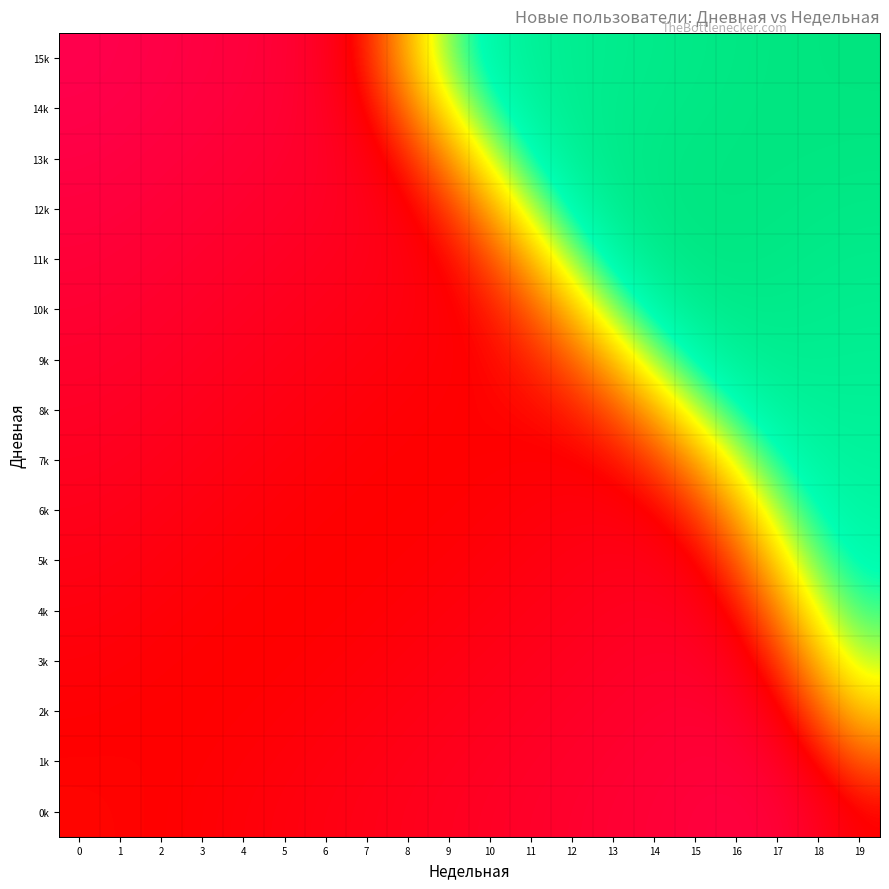

Reading right to left, extract all data points from this chart.

0k: 19=0.2	18=0.1	17=0.1	16=0.0	15=0.0	14=0.1	13=0.1	12=0.1	11=0.1	10=0.1	9=0.1	8=0.1	7=0.1	6=0.2	5=0.2	4=0.2	3=0.2	2=0.2	1=0.2	0=0.2
1k: 19=0.3	18=0.2	17=0.1	16=0.1	15=0.1	14=0.1	13=0.1	12=0.1	11=0.1	10=0.1	9=0.1	8=0.1	7=0.2	6=0.2	5=0.2	4=0.2	3=0.2	2=0.2	1=0.2	0=0.2
2k: 19=0.5	18=0.4	17=0.2	16=0.1	15=0.1	14=0.1	13=0.1	12=0.1	11=0.1	10=0.1	9=0.1	8=0.2	7=0.2	6=0.2	5=0.2	4=0.2	3=0.2	2=0.2	1=0.2	0=0.2
3k: 19=0.7	18=0.5	17=0.3	16=0.1	15=0.1	14=0.1	13=0.1	12=0.1	11=0.1	10=0.1	9=0.2	8=0.2	7=0.2	6=0.2	5=0.2	4=0.2	3=0.2	2=0.2	1=0.2	0=0.2
4k: 19=0.8	18=0.6	17=0.4	16=0.2	15=0.1	14=0.1	13=0.1	12=0.1	11=0.1	10=0.2	9=0.2	8=0.2	7=0.2	6=0.2	5=0.2	4=0.2	3=0.2	2=0.2	1=0.2	0=0.2
5k: 19=0.8	18=0.7	17=0.5	16=0.3	15=0.2	14=0.1	13=0.1	12=0.2	11=0.2	10=0.2	9=0.2	8=0.2	7=0.2	6=0.2	5=0.2	4=0.2	3=0.2	2=0.2	1=0.2	0=0.1
6k: 19=0.9	18=0.8	17=0.7	16=0.5	15=0.3	14=0.2	13=0.2	12=0.2	11=0.2	10=0.2	9=0.2	8=0.2	7=0.2	6=0.2	5=0.2	4=0.2	3=0.2	2=0.2	1=0.1	0=0.1
7k: 19=0.9	18=0.9	17=0.8	16=0.6	15=0.5	14=0.3	13=0.2	12=0.2	11=0.2	10=0.2	9=0.2	8=0.2	7=0.2	6=0.2	5=0.2	4=0.2	3=0.1	2=0.1	1=0.1	0=0.1
8k: 19=0.9	18=0.9	17=0.9	16=0.8	15=0.6	14=0.5	13=0.3	12=0.2	11=0.2	10=0.2	9=0.2	8=0.2	7=0.2	6=0.2	5=0.2	4=0.1	3=0.1	2=0.1	1=0.1	0=0.1
9k: 19=0.9	18=0.9	17=0.9	16=0.9	15=0.8	14=0.7	13=0.5	12=0.3	11=0.3	10=0.2	9=0.2	8=0.2	7=0.2	6=0.2	5=0.1	4=0.1	3=0.1	2=0.1	1=0.1	0=0.1
10k: 19=0.9	18=0.9	17=1.0	16=1.0	15=0.9	14=0.8	13=0.7	12=0.5	11=0.3	10=0.2	9=0.2	8=0.2	7=0.2	6=0.1	5=0.1	4=0.1	3=0.1	2=0.1	1=0.1	0=0.1
11k: 19=1.0	18=1.0	17=1.0	16=1.0	15=1.0	14=0.9	13=0.8	12=0.7	11=0.5	10=0.3	9=0.2	8=0.2	7=0.1	6=0.1	5=0.1	4=0.1	3=0.1	2=0.1	1=0.1	0=0.1
12k: 19=1.0	18=1.0	17=1.0	16=1.0	15=1.0	14=1.0	13=0.9	12=0.8	11=0.7	10=0.5	9=0.3	8=0.2	7=0.1	6=0.1	5=0.1	4=0.1	3=0.1	2=0.1	1=0.0	0=0.0
13k: 19=1.0	18=1.0	17=1.0	16=1.0	15=1.0	14=1.0	13=1.0	12=0.9	11=0.8	10=0.6	9=0.4	8=0.3	7=0.2	6=0.1	5=0.1	4=0.1	3=0.1	2=0.0	1=0.0	0=0.0
14k: 19=1.0	18=1.0	17=1.0	16=1.0	15=1.0	14=1.0	13=1.0	12=0.9	11=0.9	10=0.8	9=0.6	8=0.4	7=0.2	6=0.1	5=0.1	4=0.1	3=0.0	2=0.0	1=0.0	0=0.0
15k: 19=1.0	18=1.0	17=1.0	16=1.0	15=1.0	14=1.0	13=0.9	12=0.9	11=0.9	10=0.8	9=0.7	8=0.5	7=0.3	6=0.1	5=0.1	4=0.0	3=0.0	2=0.0	1=0.0	0=0.0